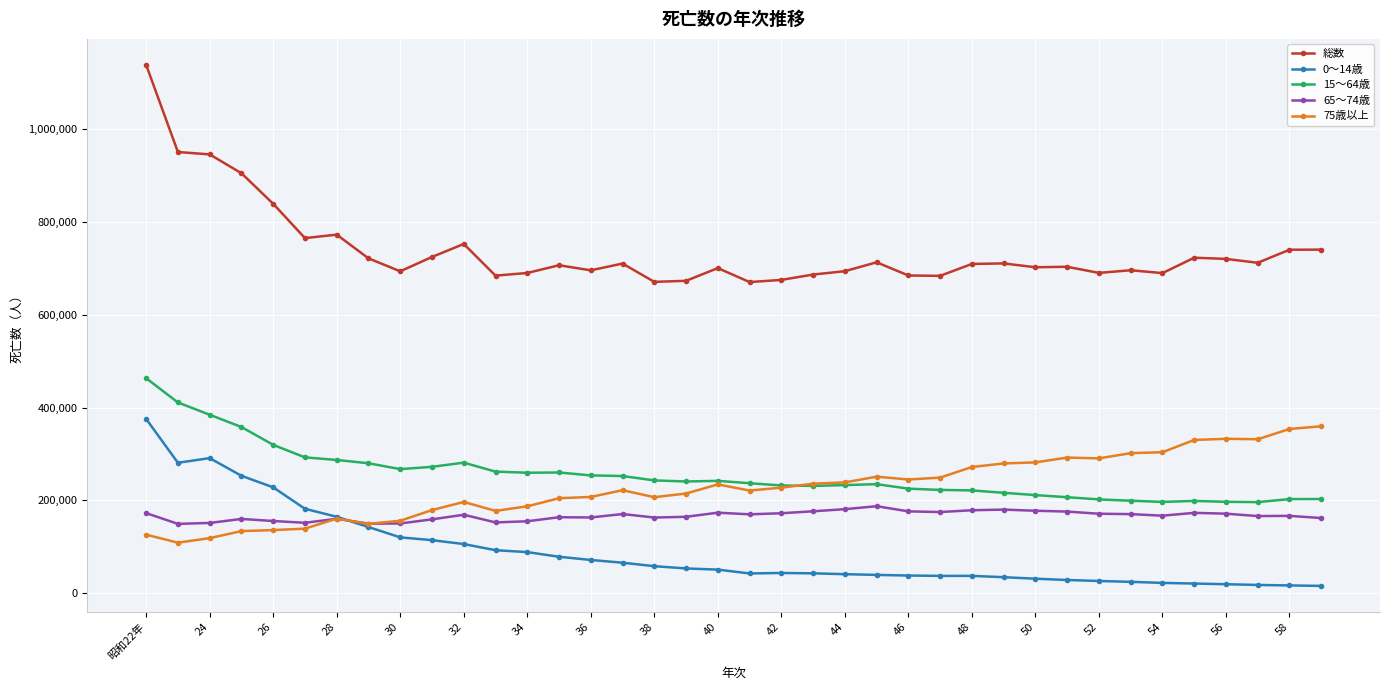

True or false: 75歳以上 has more than 1 interior local peaks.

True